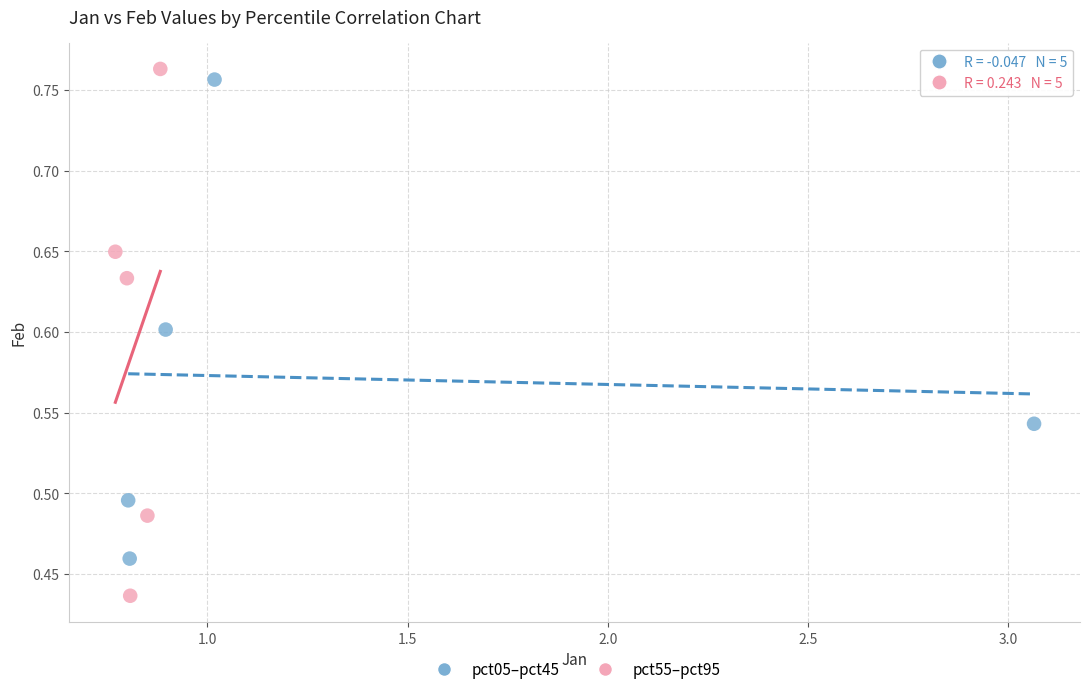

Which series reaches the minimum Y coordinate?

pct55–pct95